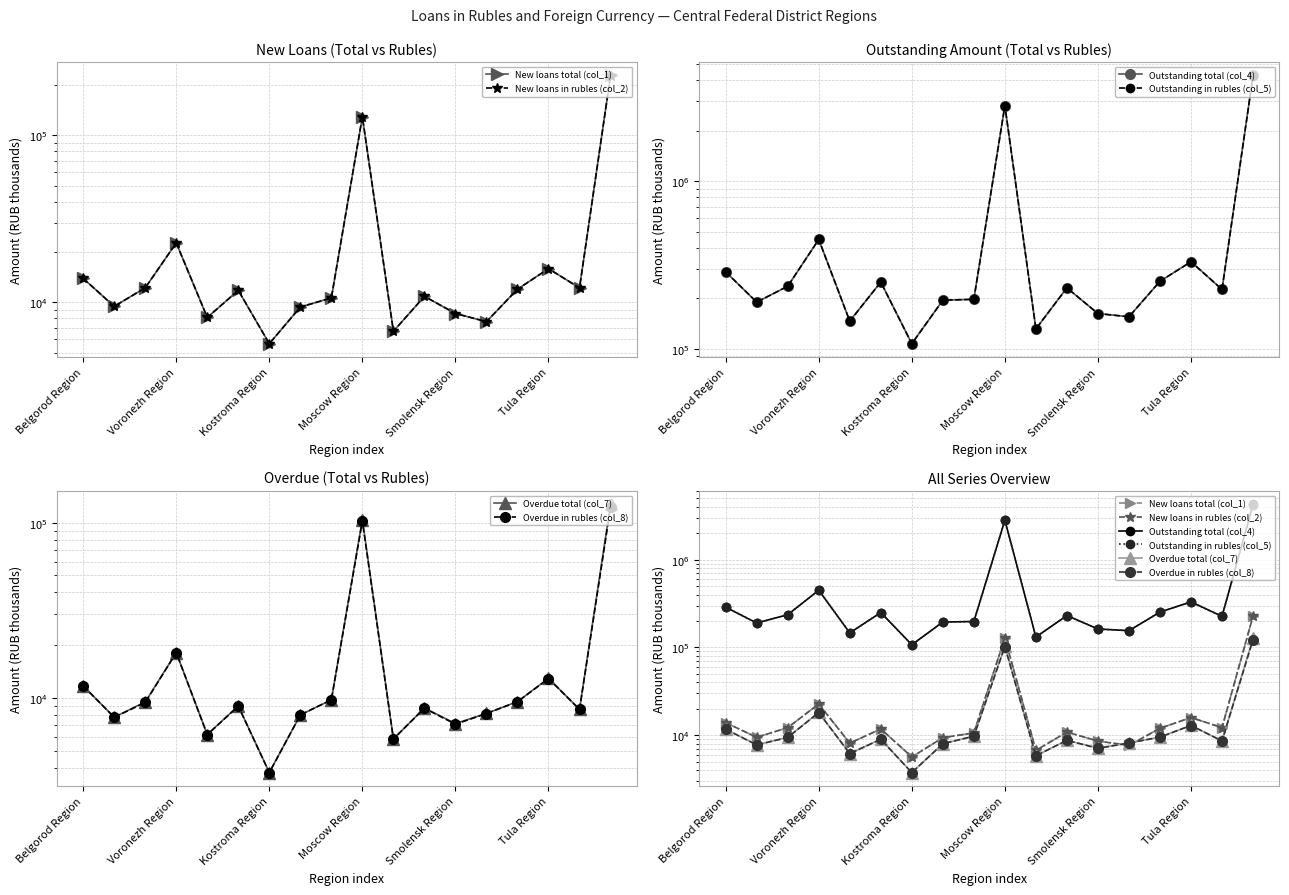

What is the spread (max minus min) of values at 11?

222113